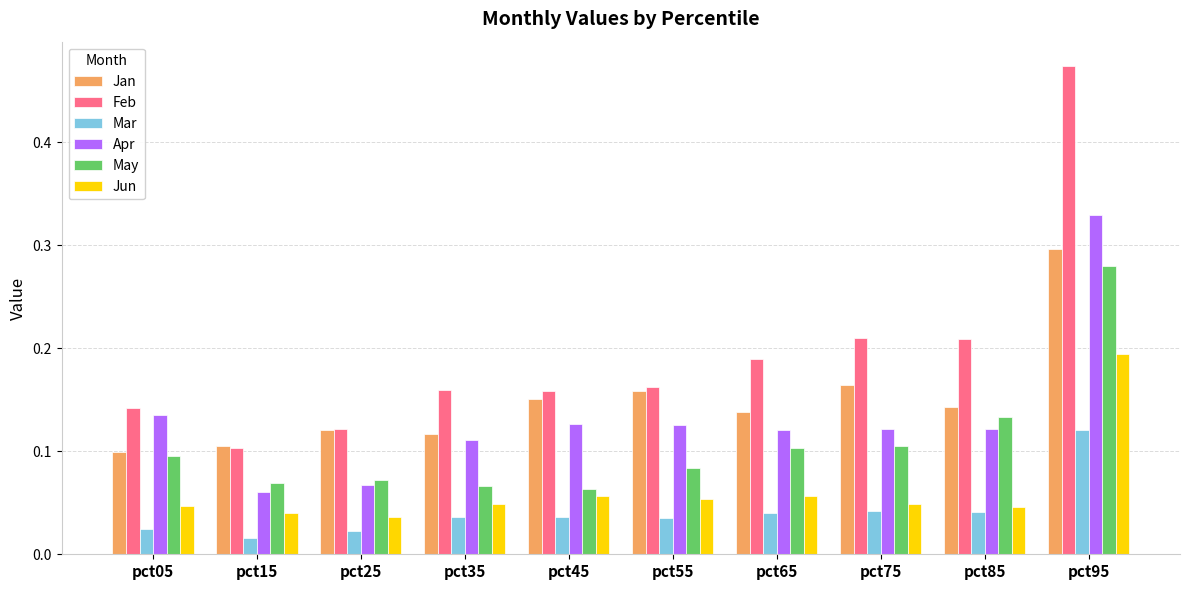

Count the Jun values in the range 0 to 1.

10